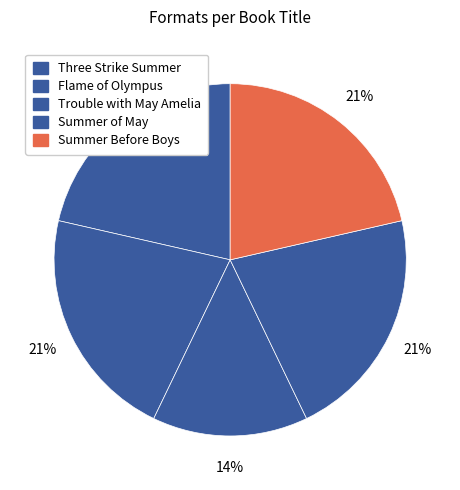

To the nearest percent, what percentage of the pie is Summer Before Boys?

21%